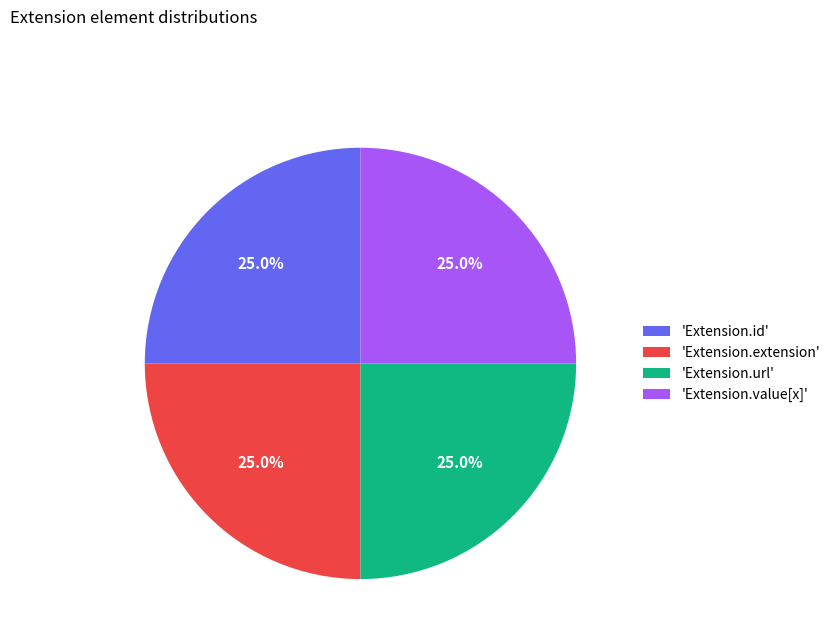

What percentage is NOT represented by 'Extension.id'?

75.0%